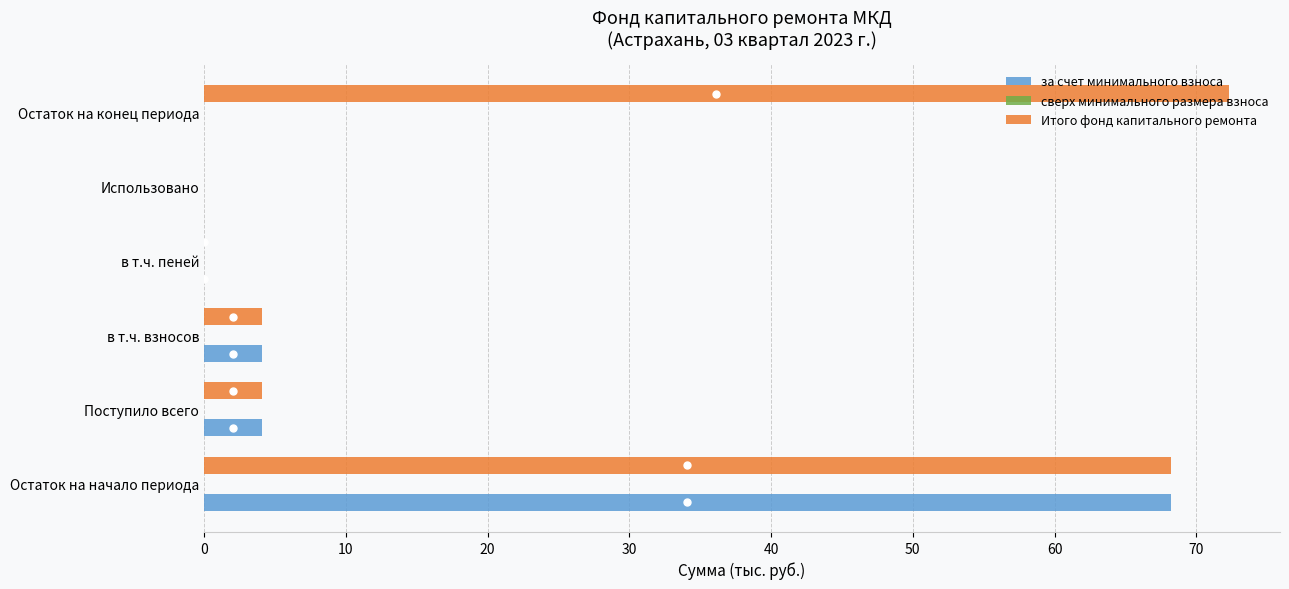

What is the sum of the Итого фонд капитального ремонта values at Поступило всего and Остаток на конец периода?

76.4